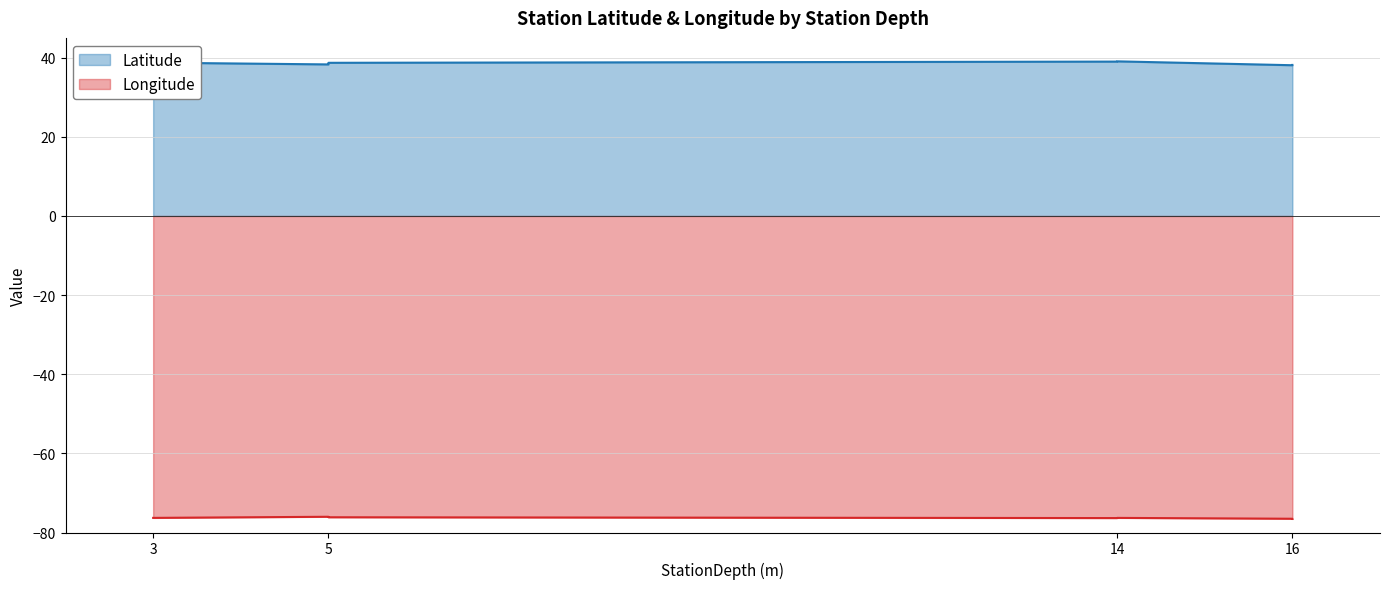

What is the sum of all Latitude values?

308.4